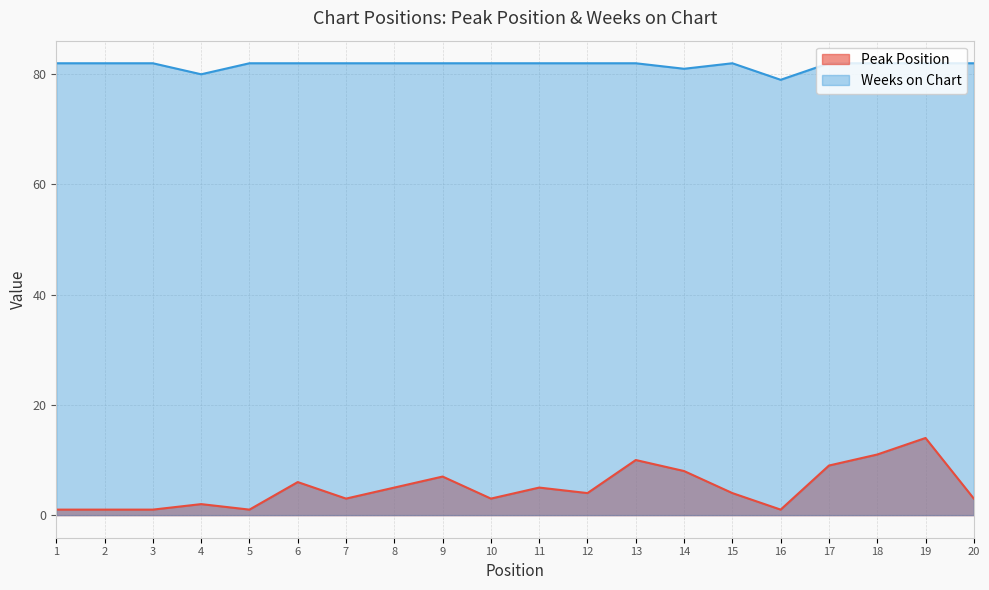

True or false: Weeks on Chart has a value of 28 at 16.

False